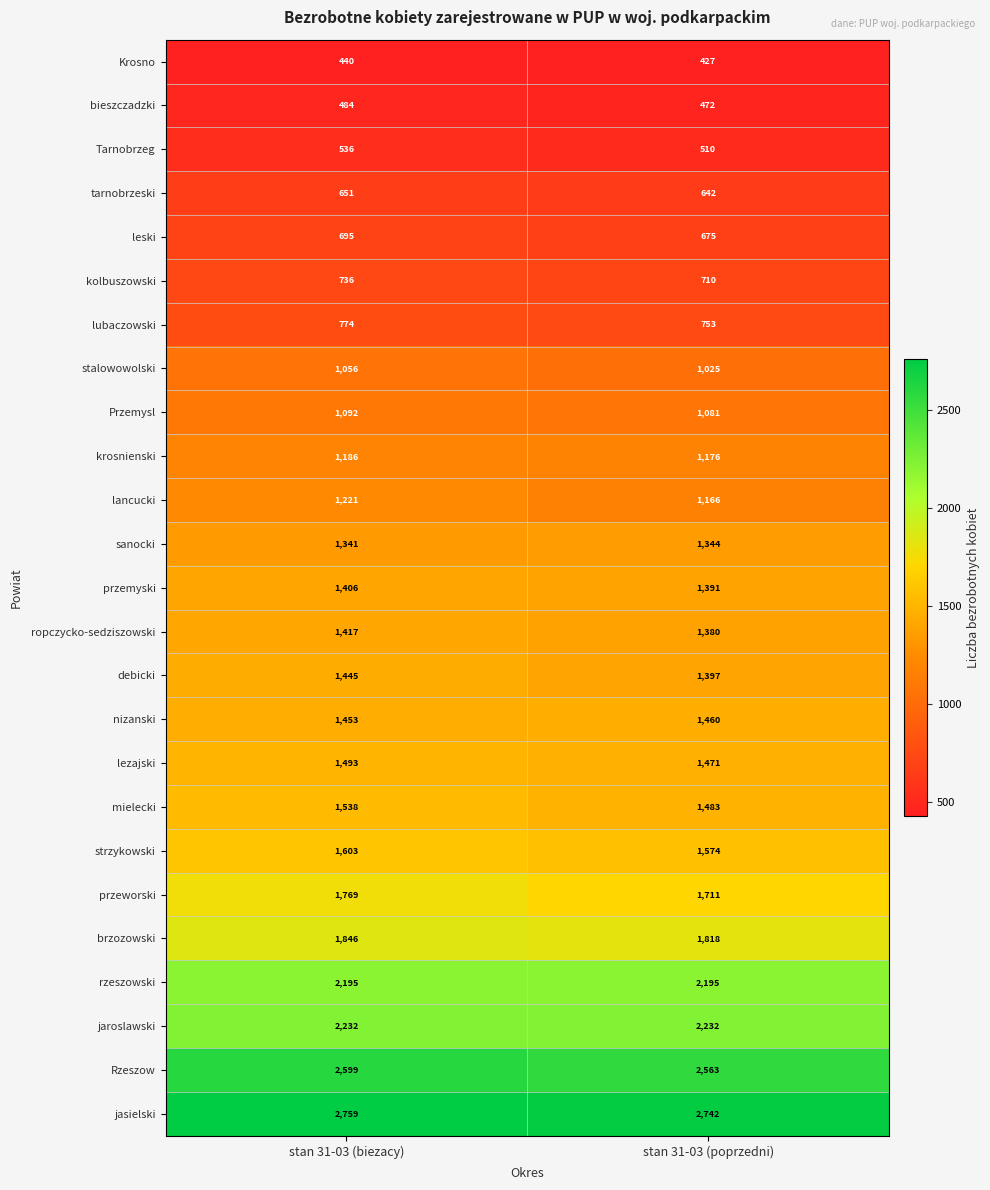

At how many categories does at least one series exceed 1139?

2